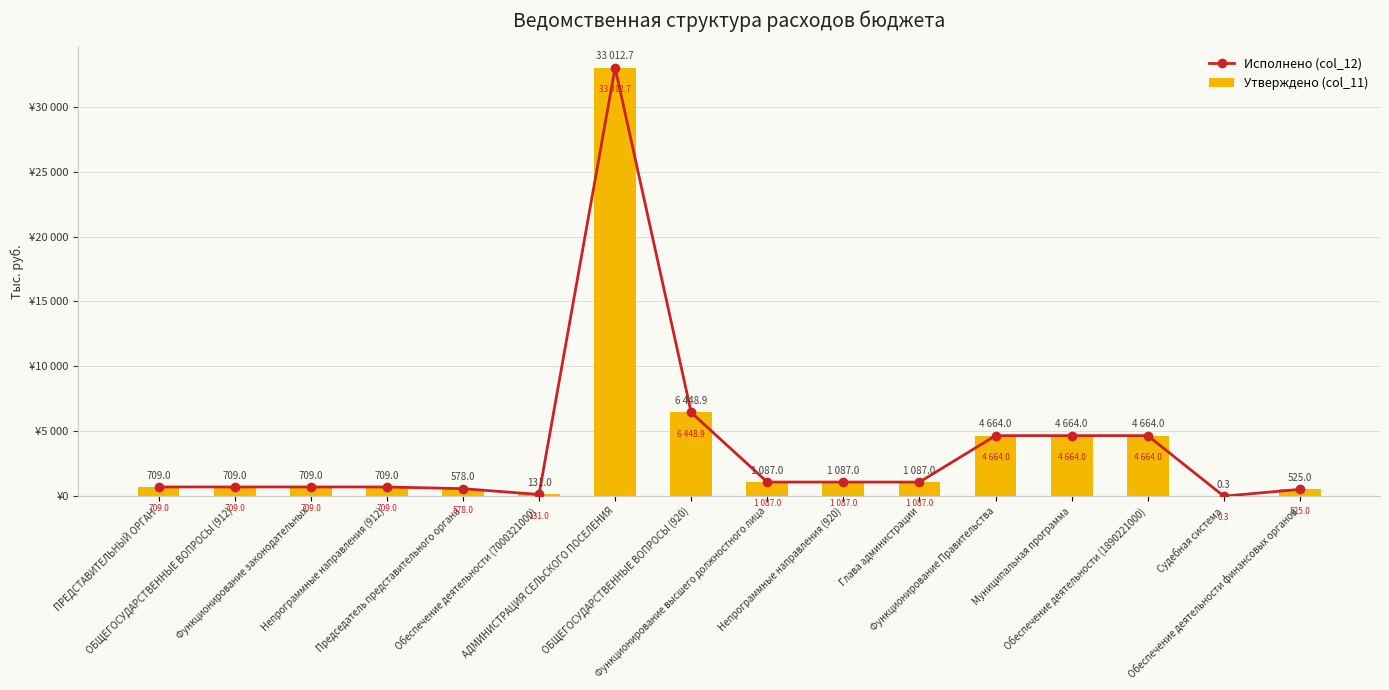

What is the approximate value of Утверждено (col_11) at ПРЕДСТАВИТЕЛЬНЫЙ ОРГАН?

709.0